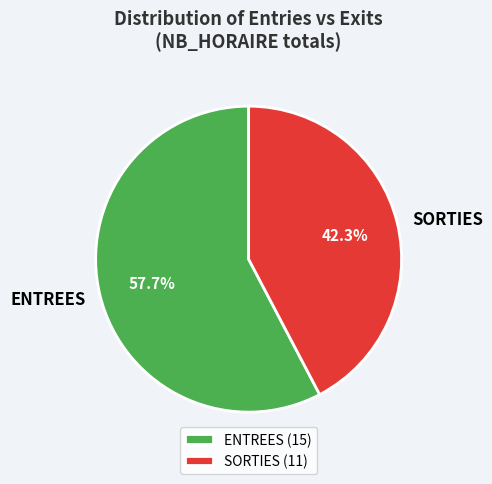

To the nearest percent, what is the average slice percentage?

50%